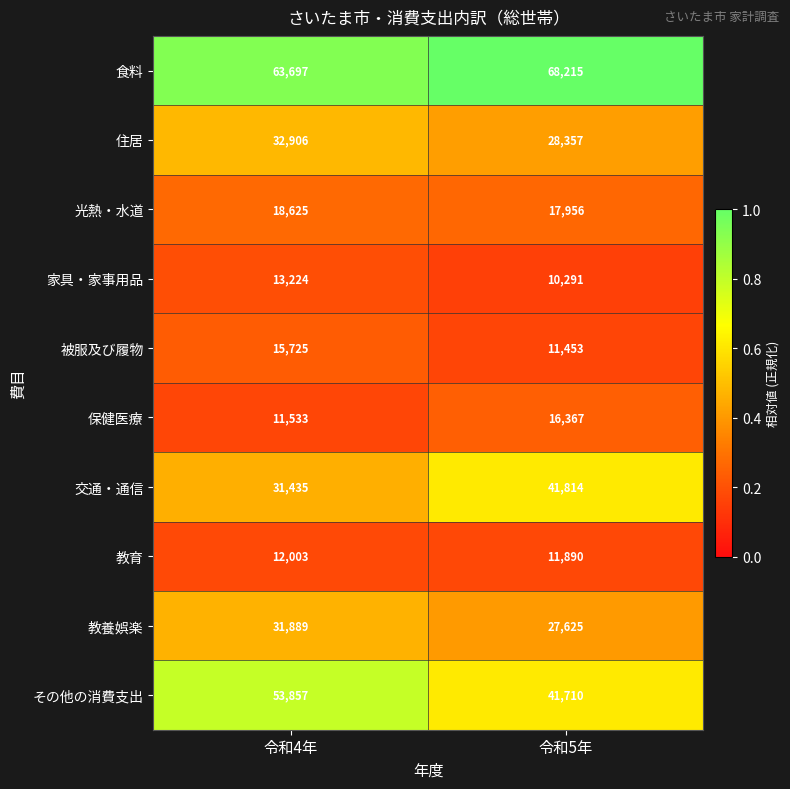

What is the sum of the 教育 values at 令和5年 and 令和4年?

23893